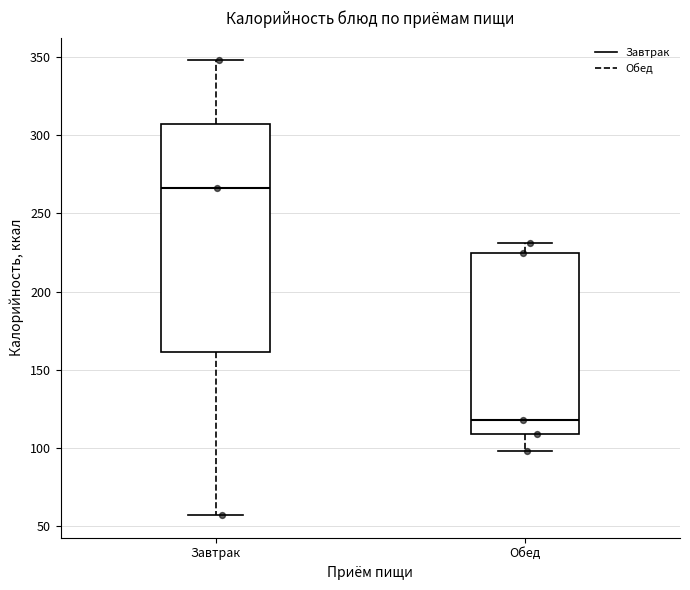

Reading left to right, read every box against the y-axis: the position of its median line, the range the box covers, and the ends of its whiskers. The values are not printed on the chart, so give them approximately, as read against the axis.

Завтрак: median 265, box 160 to 305, whiskers 55 to 350
Обед: median 120, box 110 to 225, whiskers 100 to 230